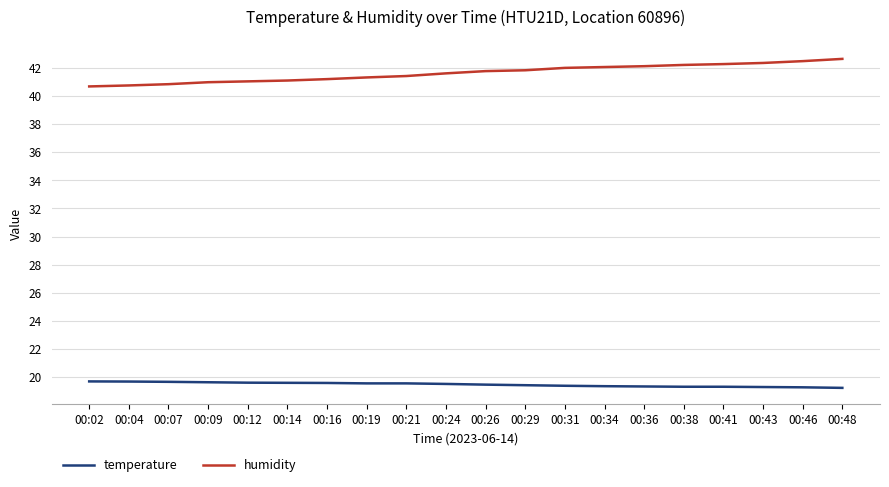

What is the lowest value of the humidity series?

40.7